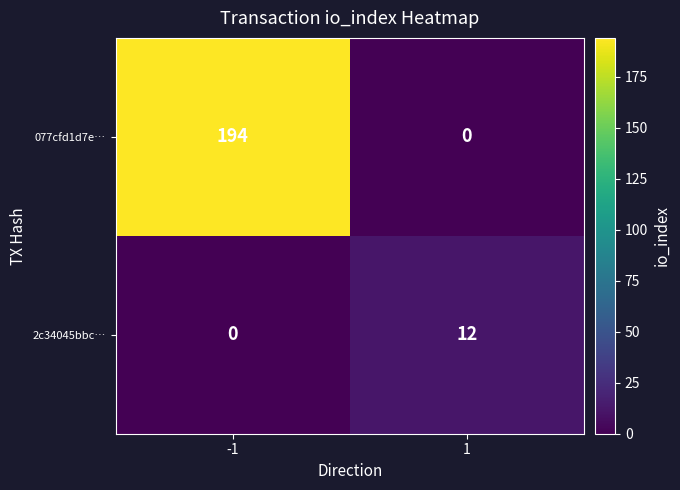

Which series has the widest spread of values?

077cfd1d7e…